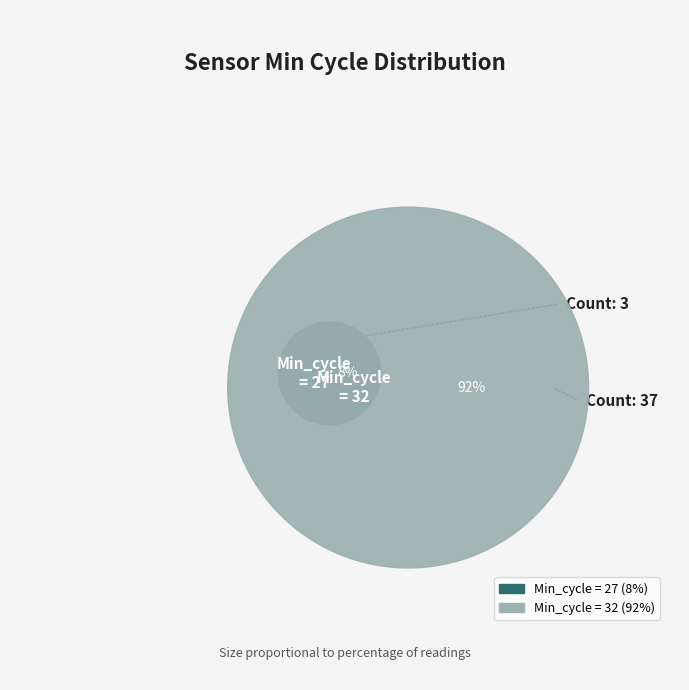

Combined, do 33 and 13 account for over 50%?

No